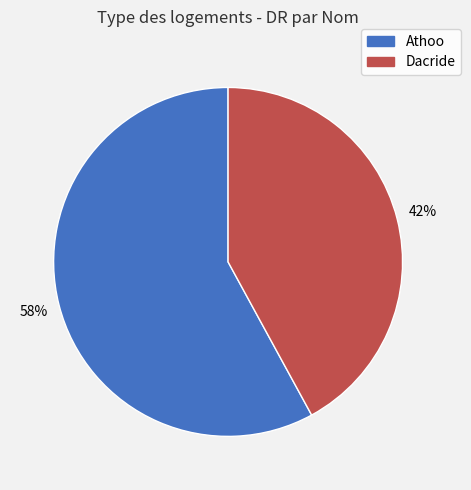

Which has a higher value, Athoo or Dacride?

Athoo